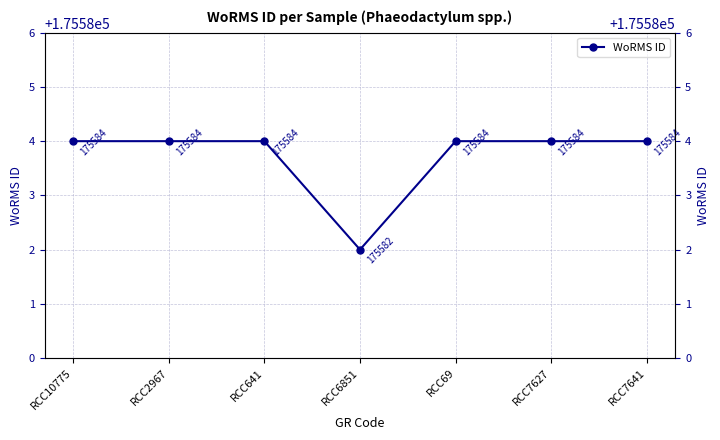

List the labels in order of value, smallest first.

RCC6851, RCC10775, RCC2967, RCC641, RCC69, RCC7627, RCC7641